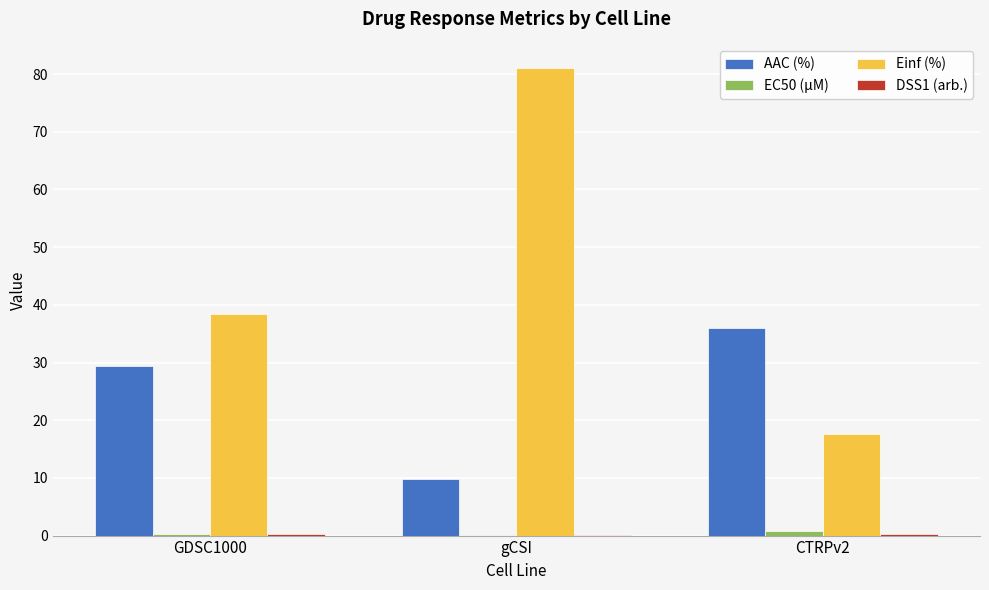

Which series changed the most between gCSI and CTRPv2?

Einf (%)